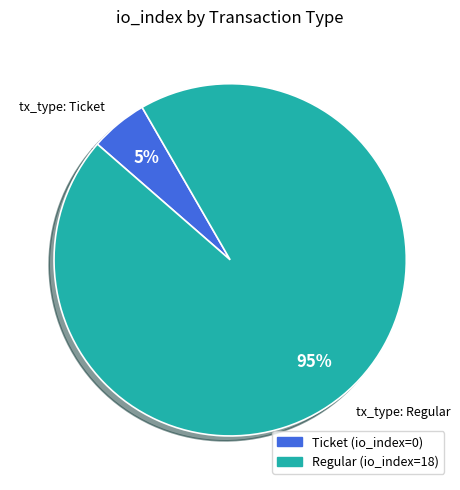

Does tx_type: Ticket represent more than half of the total?

No